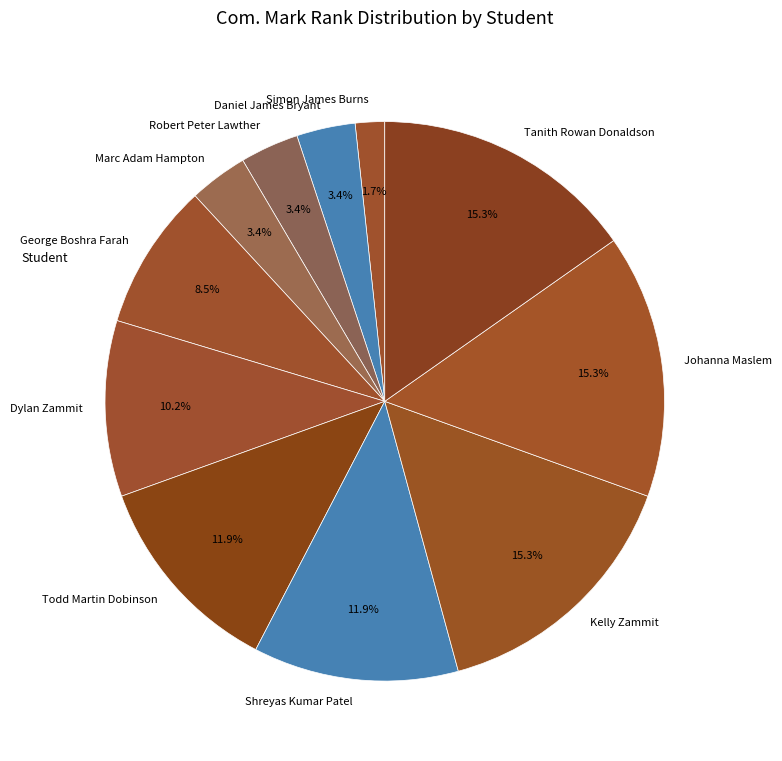

To the nearest percent, what is the combined percentage of Dylan Zammit and Tanith Rowan Donaldson?

25%